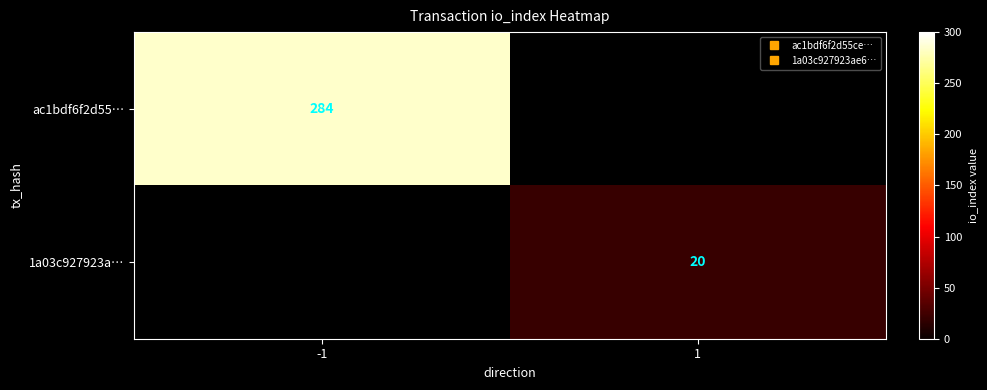

How many series are shown in this chart?

2